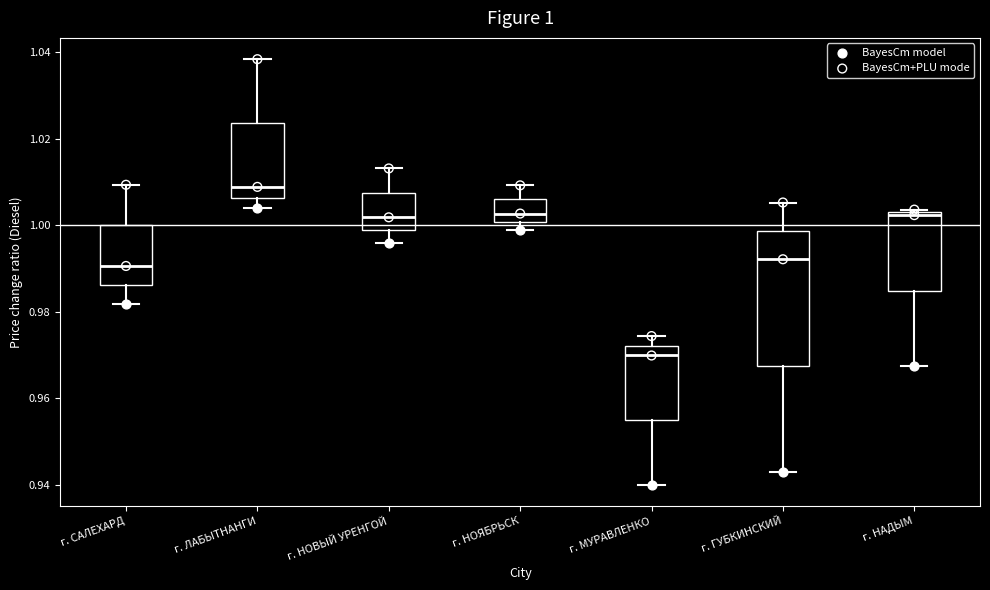

Which box's median line is the highest?

г. ЛАБЫТНАНГИ